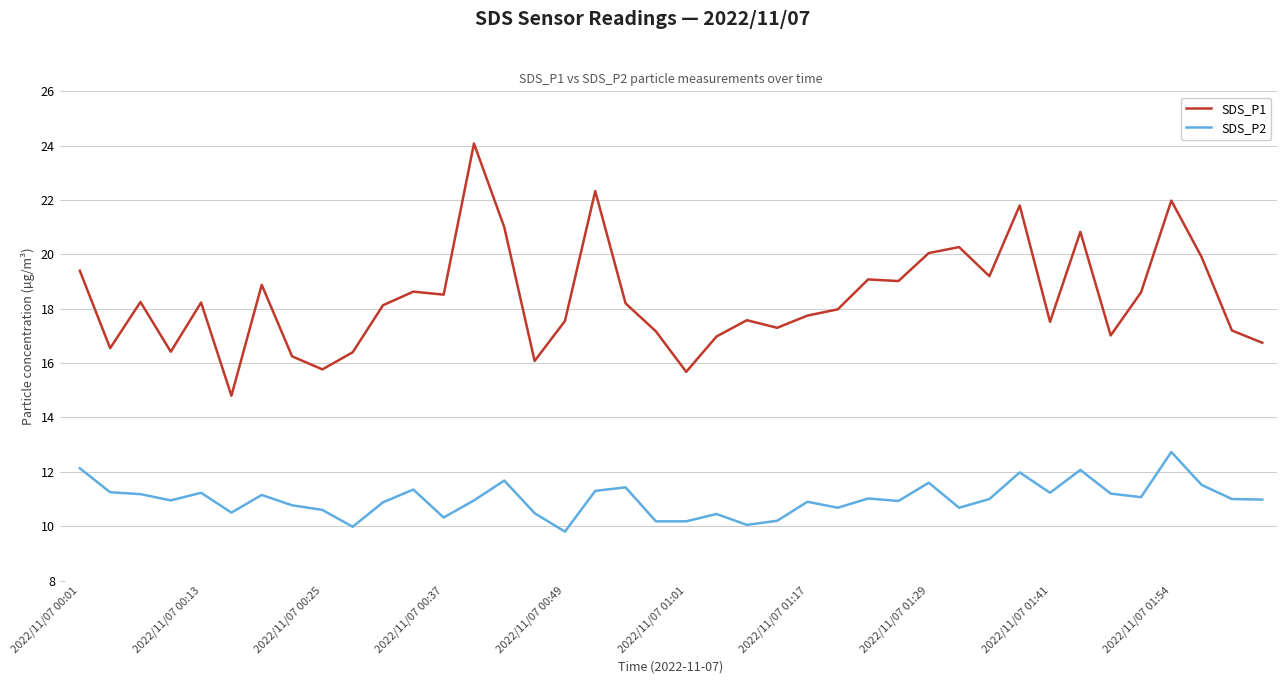

Which series has the largest range (max minus min)?

SDS_P1